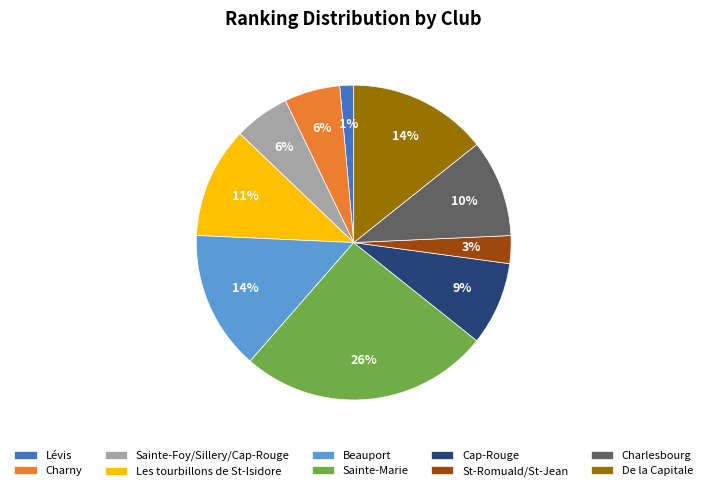

Which category has the smallest portion of the pie?

Lévis